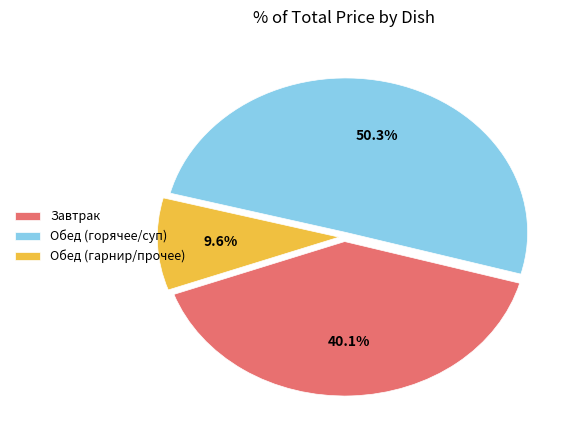

Approximately how many times larger is the value at Завтрак compared to Обед (горячее/суп)?

0.8